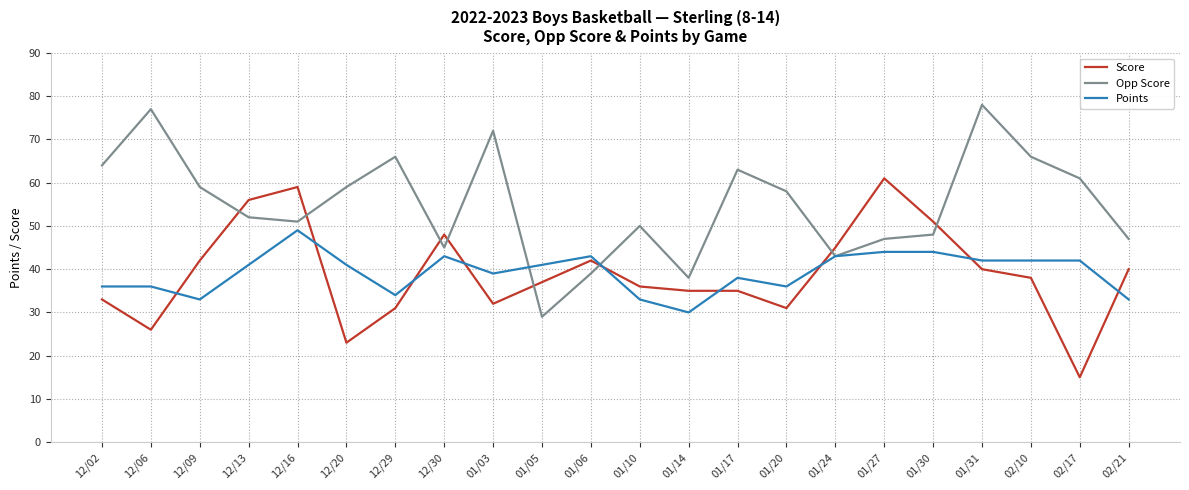

At which category does Score reach its first local valley?

12/06